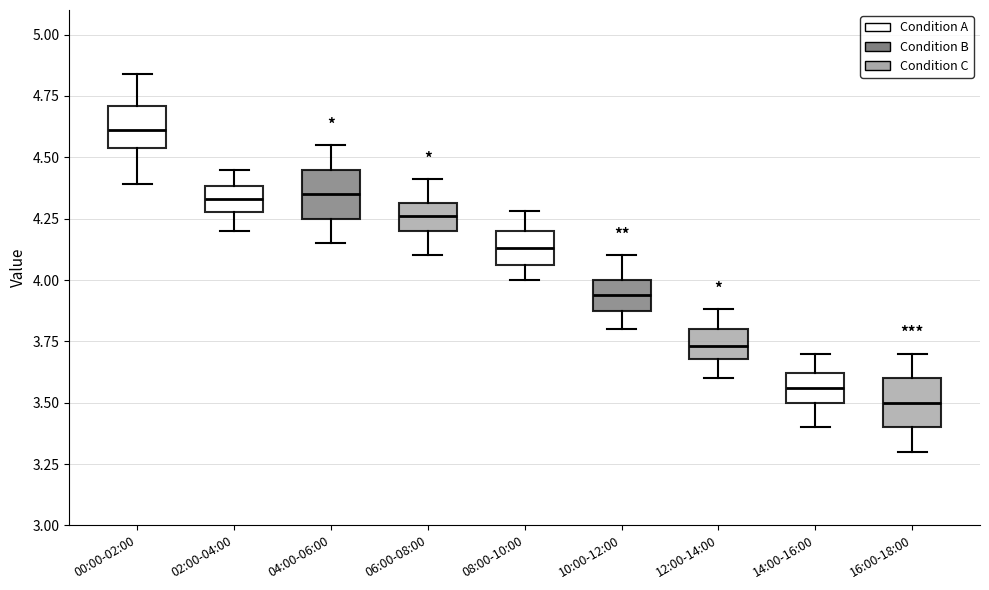

Reading left to right, transcribe this box plot: for each box, give where its median line is, the range the box spans, and where its two whiskers end, as read against the y-axis. The values are not printed on the chart, so give them approximately, as read against the axis.

00:00-02:00: median 4.60, box 4.55 to 4.70, whiskers 4.40 to 4.85
02:00-04:00: median 4.35, box 4.30 to 4.40, whiskers 4.20 to 4.45
04:00-06:00: median 4.35, box 4.25 to 4.45, whiskers 4.15 to 4.55
06:00-08:00: median 4.25, box 4.20 to 4.30, whiskers 4.10 to 4.40
08:00-10:00: median 4.15, box 4.05 to 4.20, whiskers 4.00 to 4.30
10:00-12:00: median 3.95, box 3.90 to 4.00, whiskers 3.80 to 4.10
12:00-14:00: median 3.75, box 3.70 to 3.80, whiskers 3.60 to 3.90
14:00-16:00: median 3.55, box 3.50 to 3.60, whiskers 3.40 to 3.70
16:00-18:00: median 3.50, box 3.40 to 3.60, whiskers 3.30 to 3.70